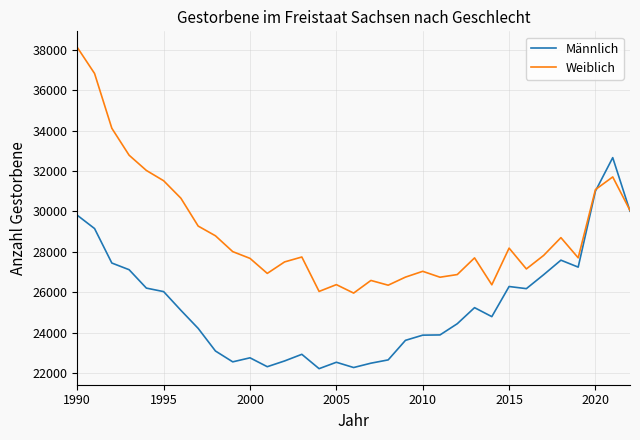

What is the minimum value for Weiblich?

25957